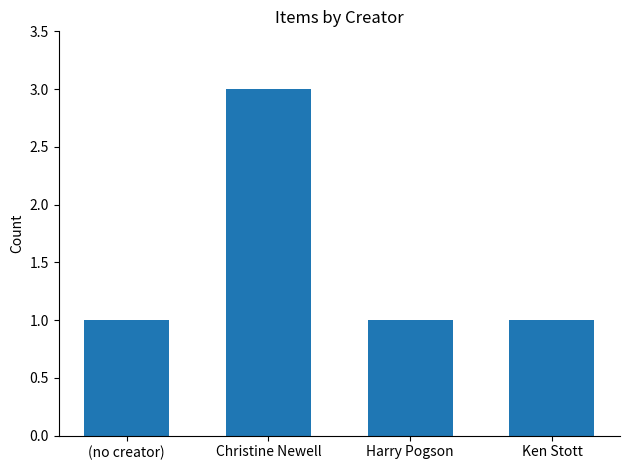

Count the values in the range 1 to 3.

4